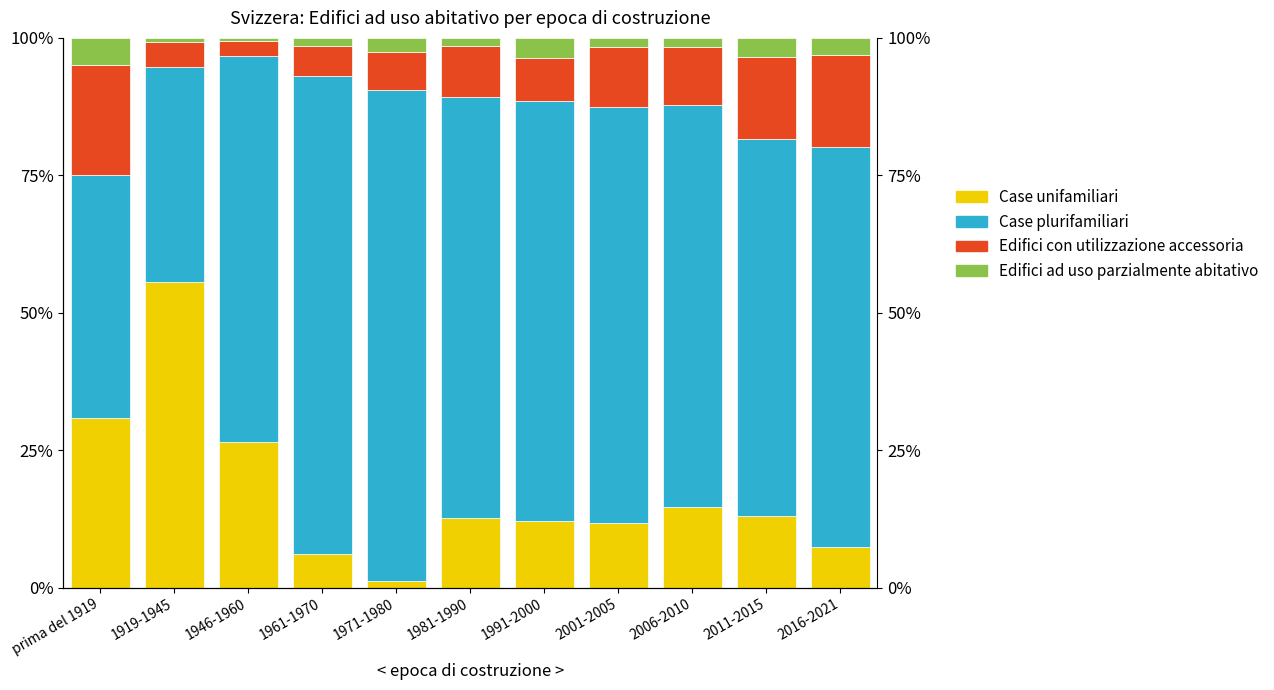

Is it true that Case plurifamiliari equals 73.1 at 2006-2010?

True